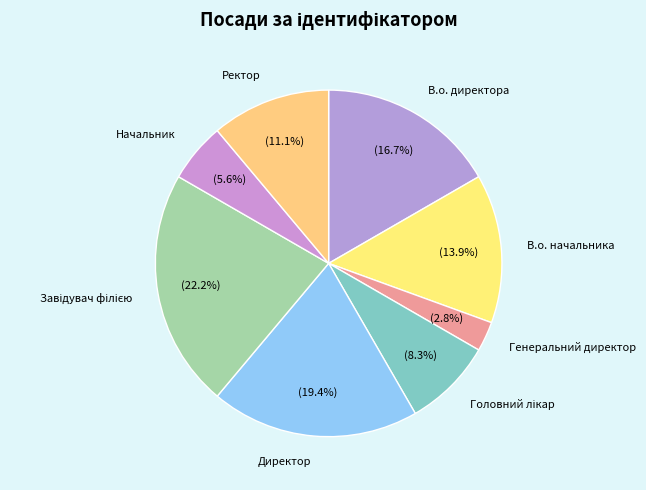

Is Ректор the majority of the pie?

No